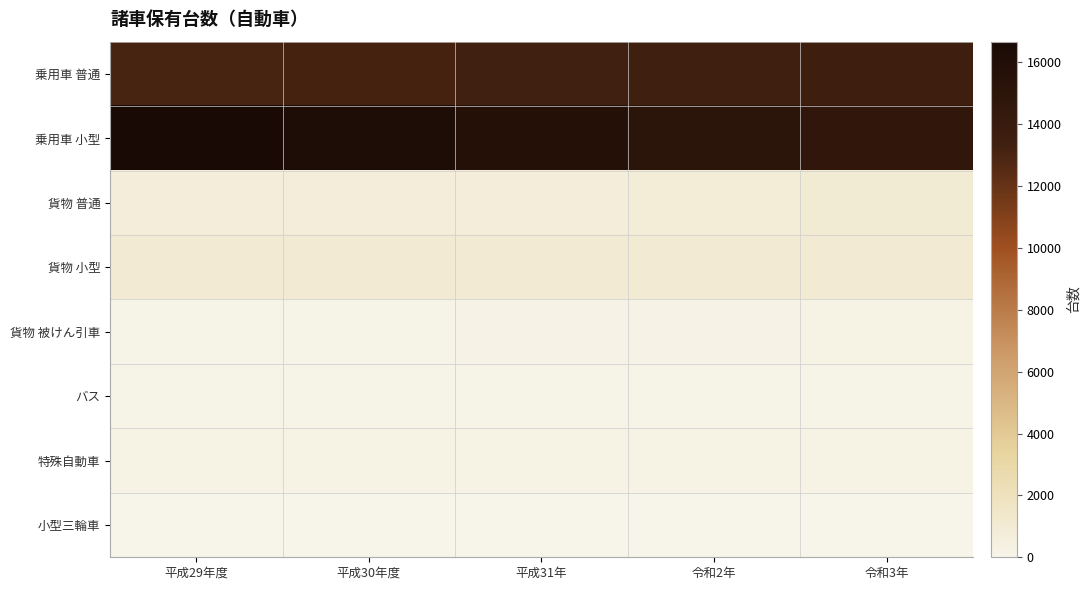

What is the total value across all series at 平成31年?

31201